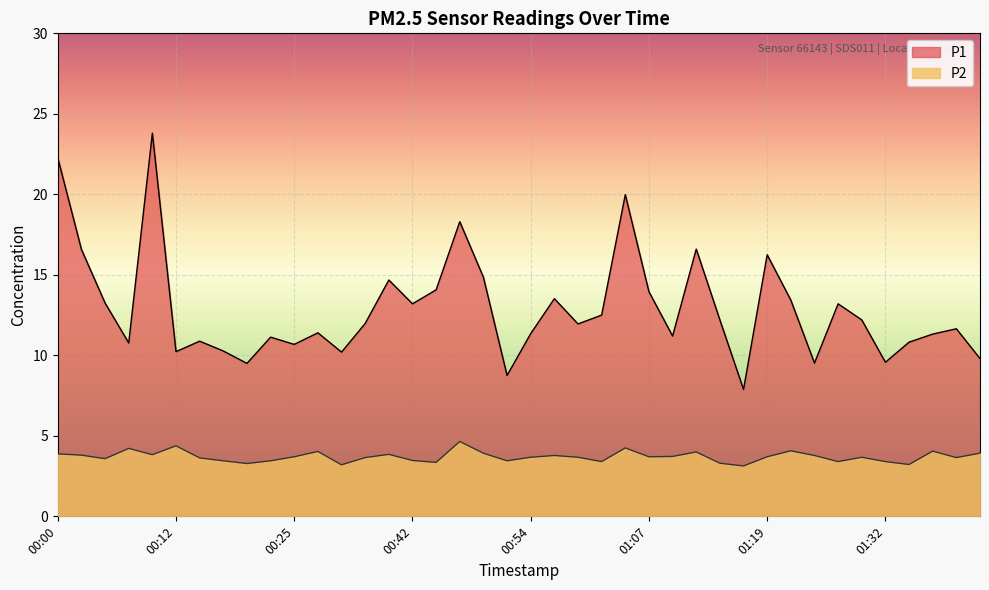

What is the difference between the maximum and minimum values in the P2 series?

1.5